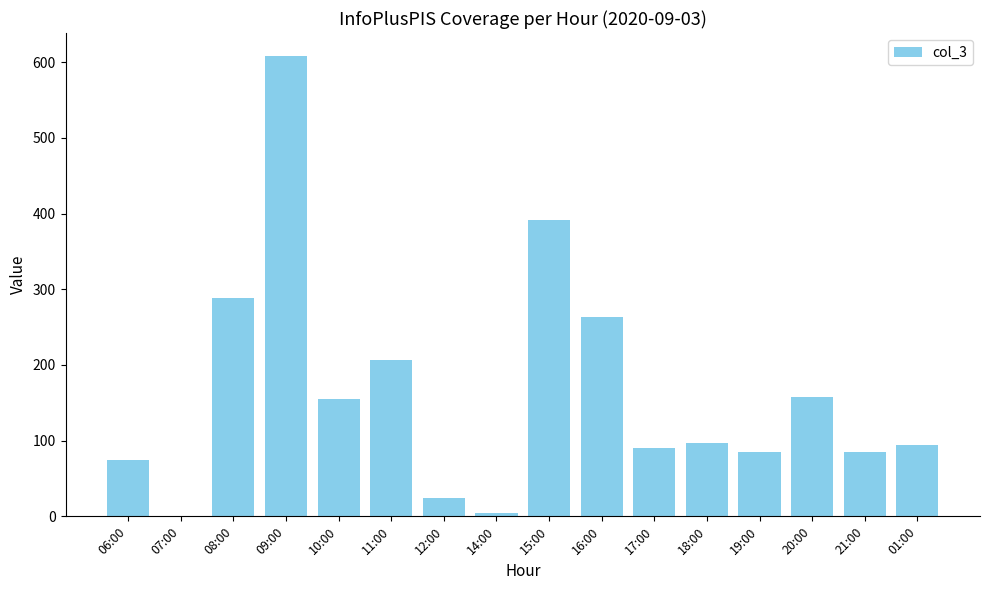

What is the sum of all values?

2627